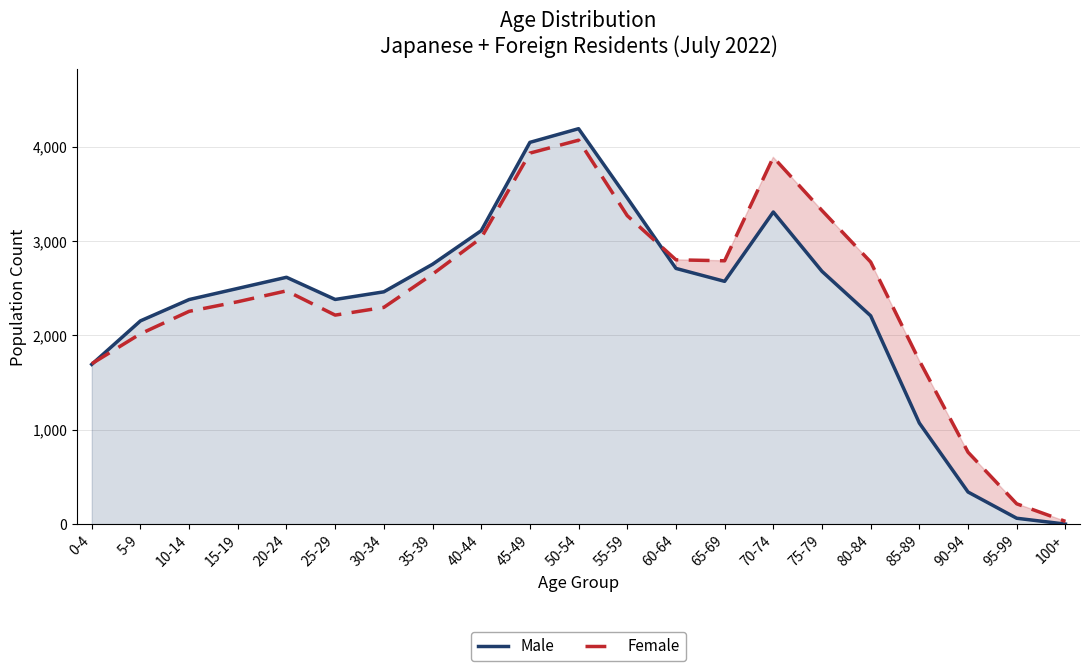

Count the number of data series in this chart.

2